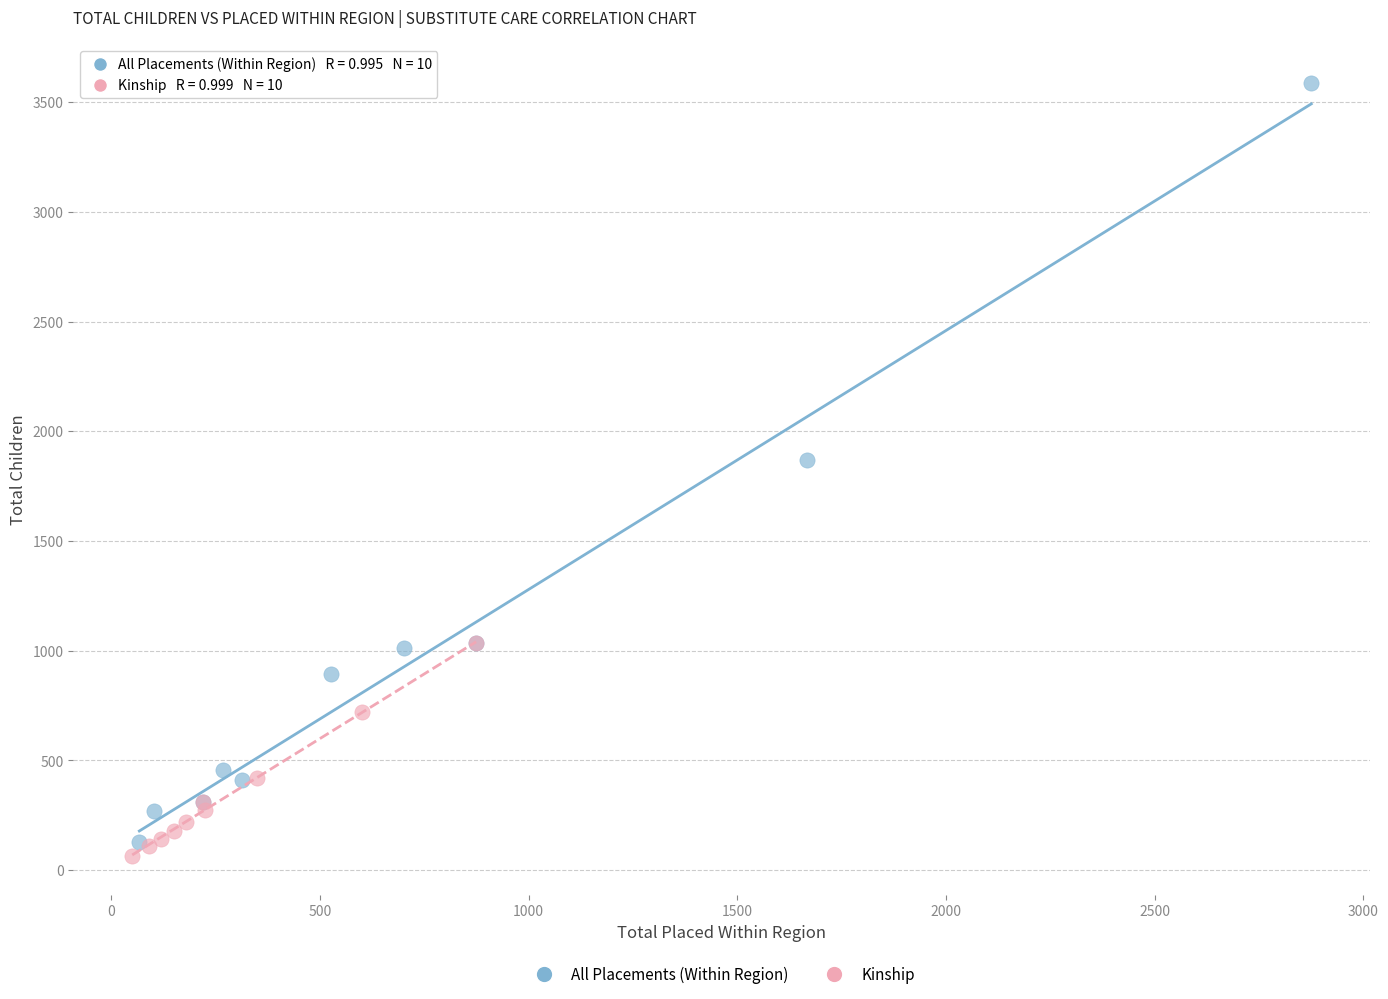

Which series contains the lowest Y value?

Kinship